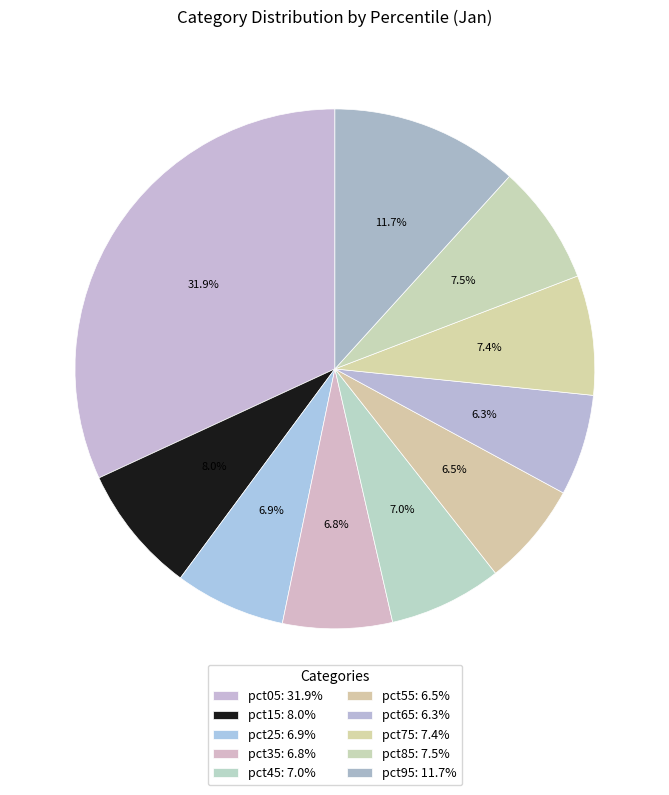

Count the number of slices in the pie.

10